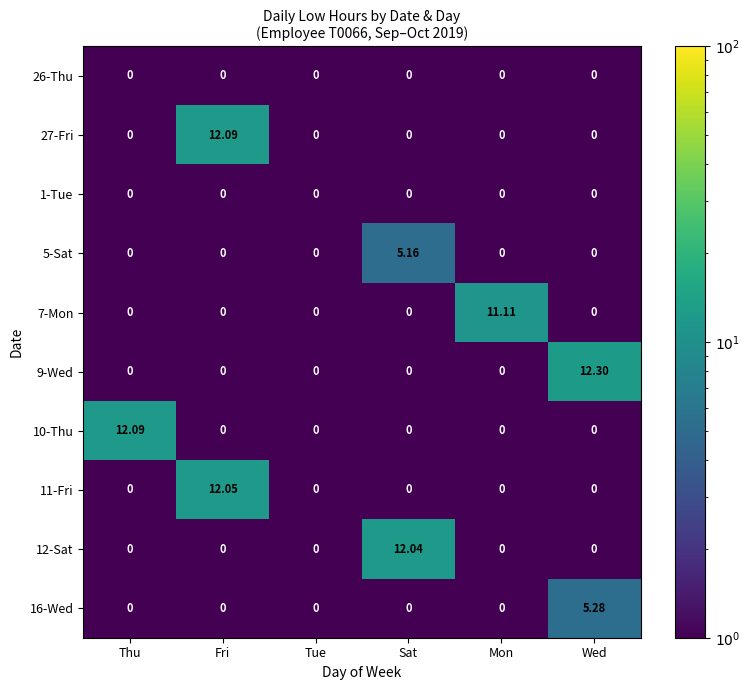

At which label does 7-Mon reach its peak?

Mon